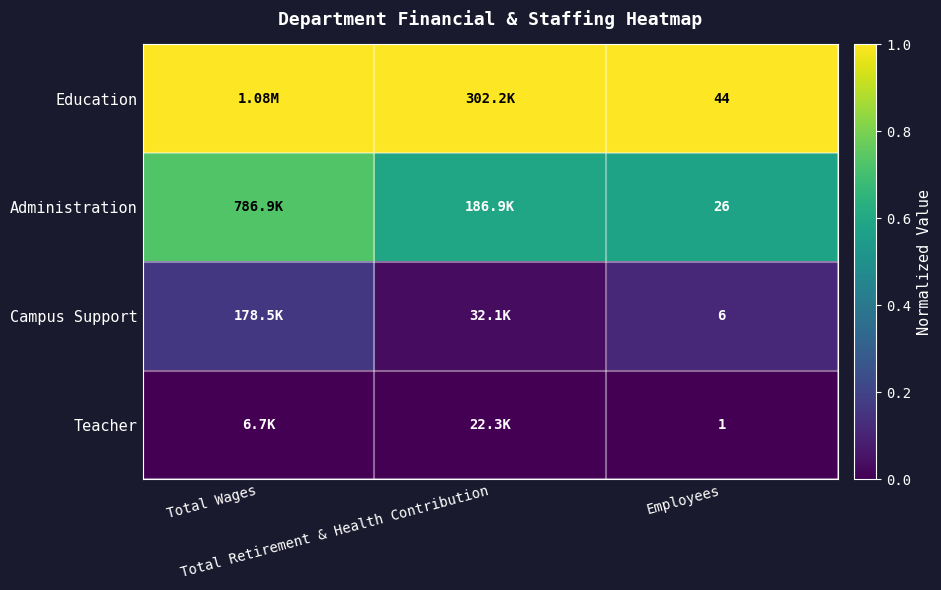

Is the value of Education at Total Wages greater than the value of Administration at Employees?

Yes